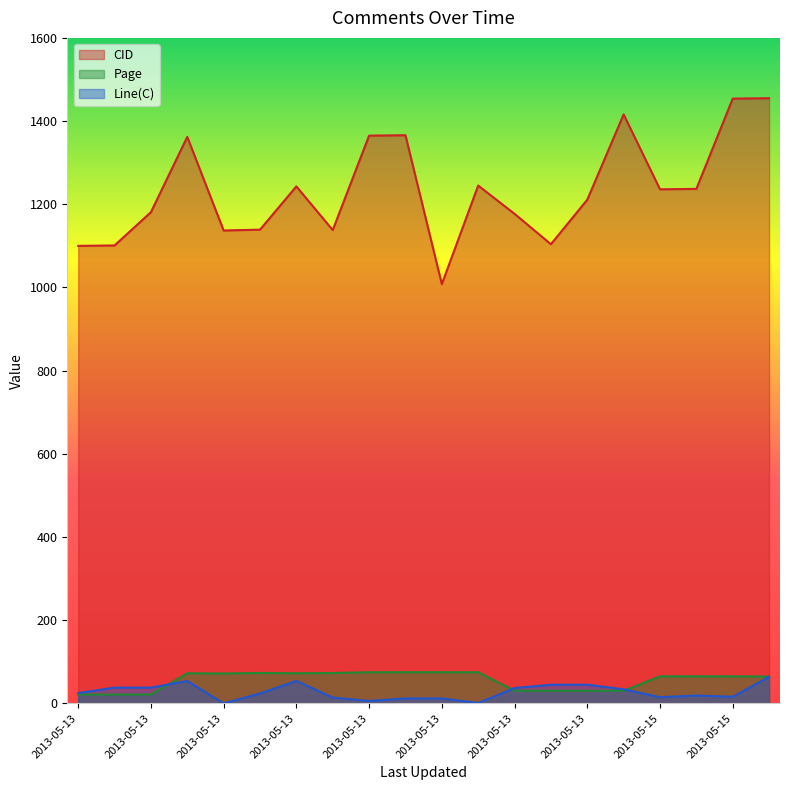

Is it true that CID equals 1101.0 at 2013-05-13 21:45:40?

True